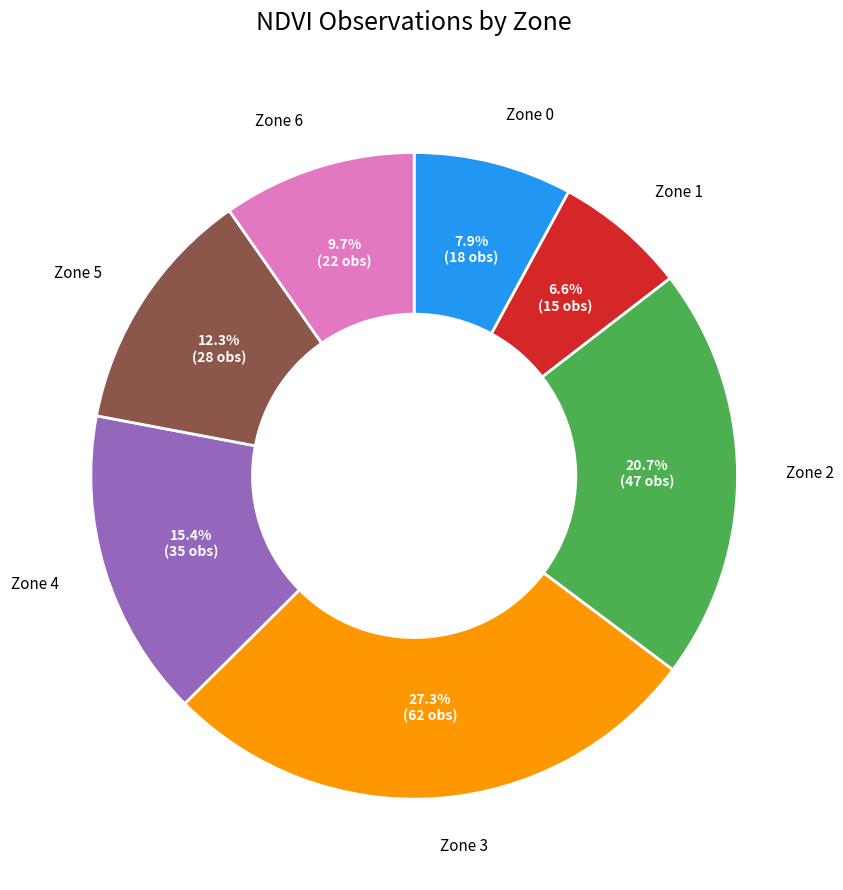

Is there any slice that represents more than half of the pie?

No